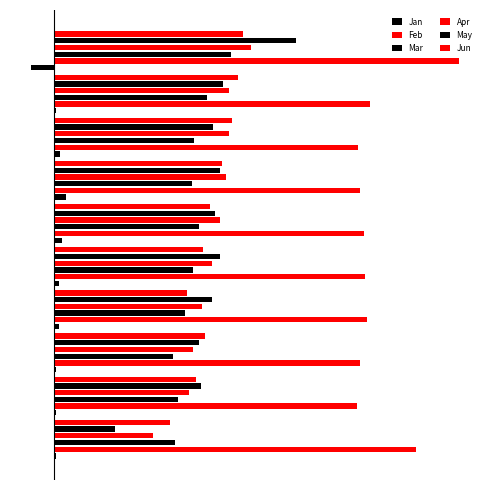

Which series has the largest total across all categories?

Feb